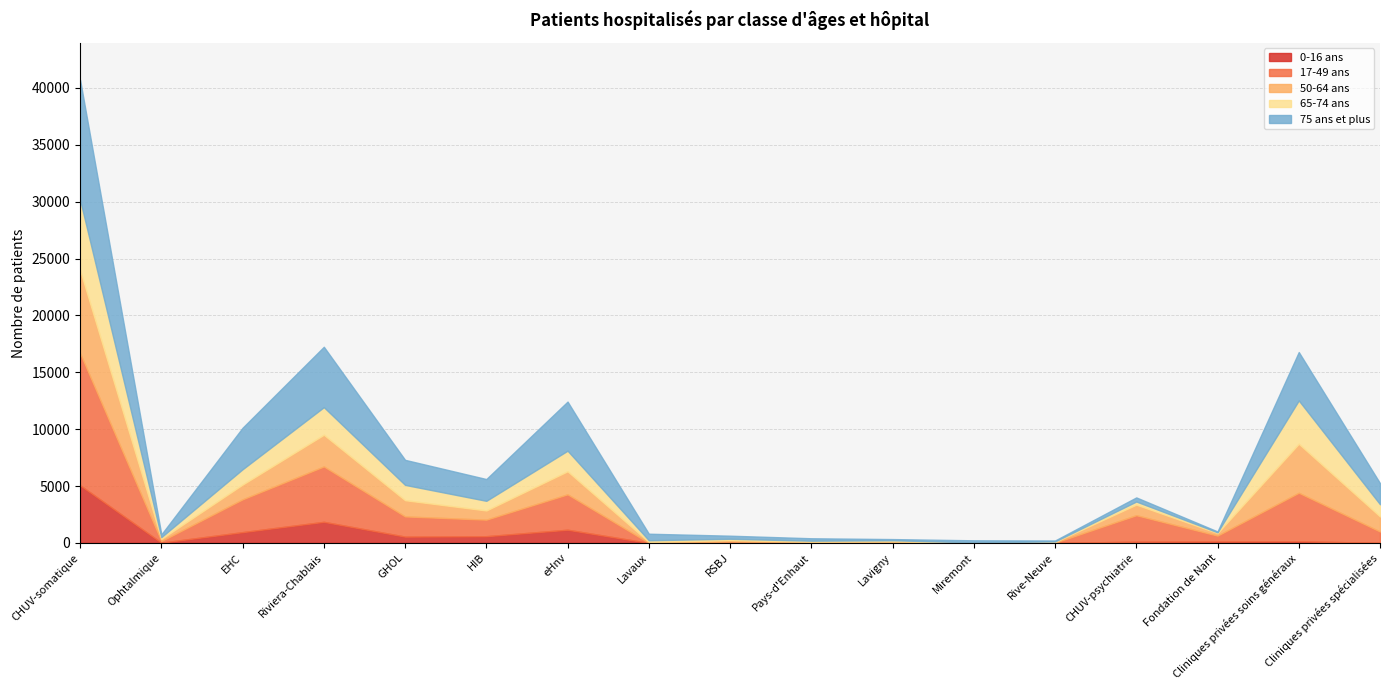

Reading left to right, list all the values displayed in this chart.

0-16 ans: 5068	20	947	1853	554	590	1158	0	7	4	1	0	0	106	124	141	6
17-49 ans: 11607	140	2884	4870	1774	1454	3112	7	117	43	60	0	20	2328	516	4267	995
50-64 ans: 7300	190	1299	2785	1426	807	2029	82	116	63	80	15	65	932	224	4308	1326
65-74 ans: 6193	158	1348	2427	1346	849	1809	144	124	85	91	31	46	274	69	3810	1071
75 ans et plus: 10549	241	3650	5310	2203	1915	4317	575	270	213	104	182	81	359	73	4257	1854